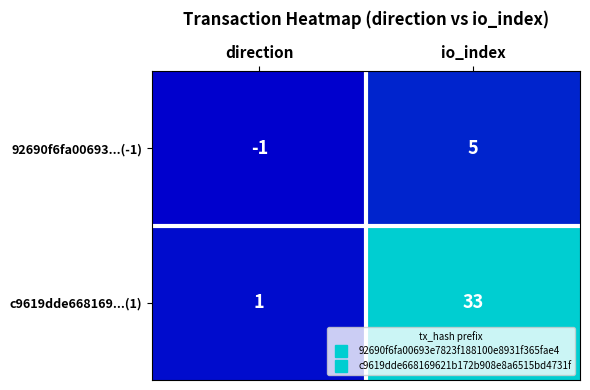

What is the difference between the highest and lowest values at direction?

2